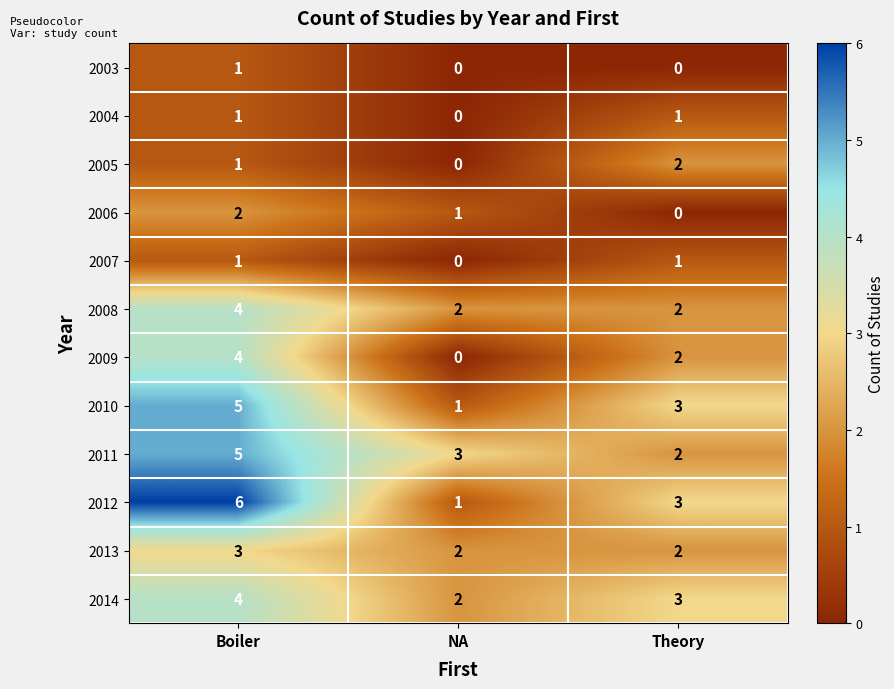

What is the sum of the 2008 values at NA and Theory?

4